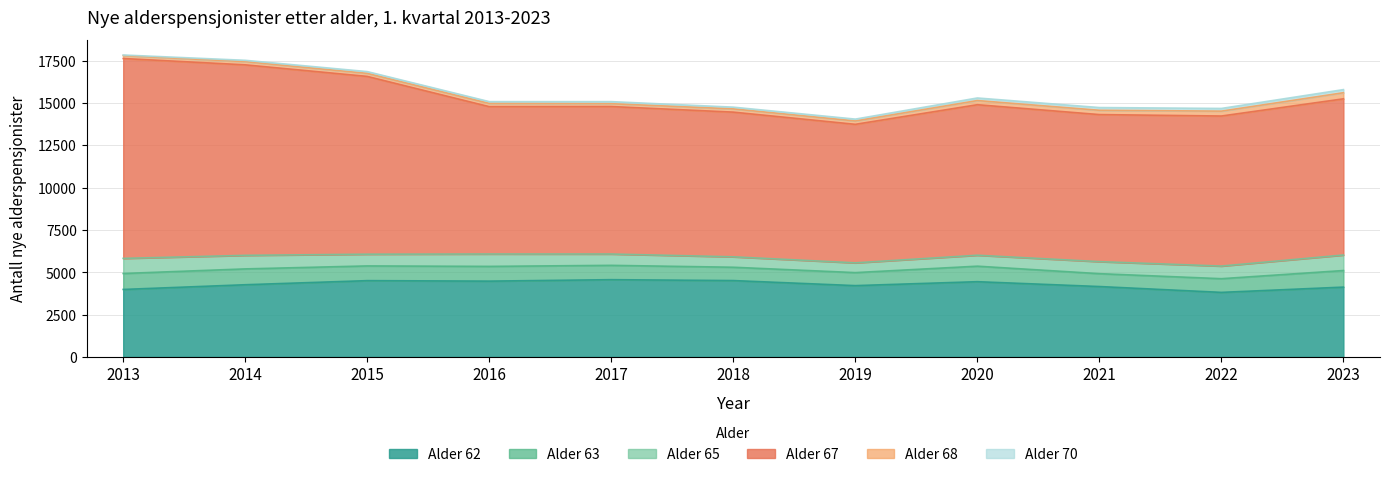

Rank the series at 2015 from highest to lowest value.

67, 62, 63, 65, 68, 70